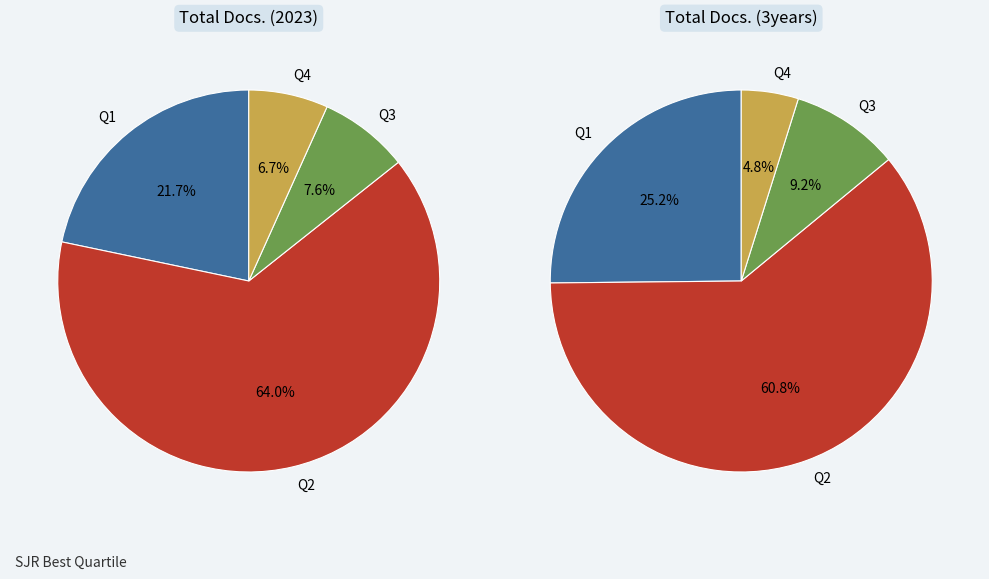

Count the number of slices in the pie.

4